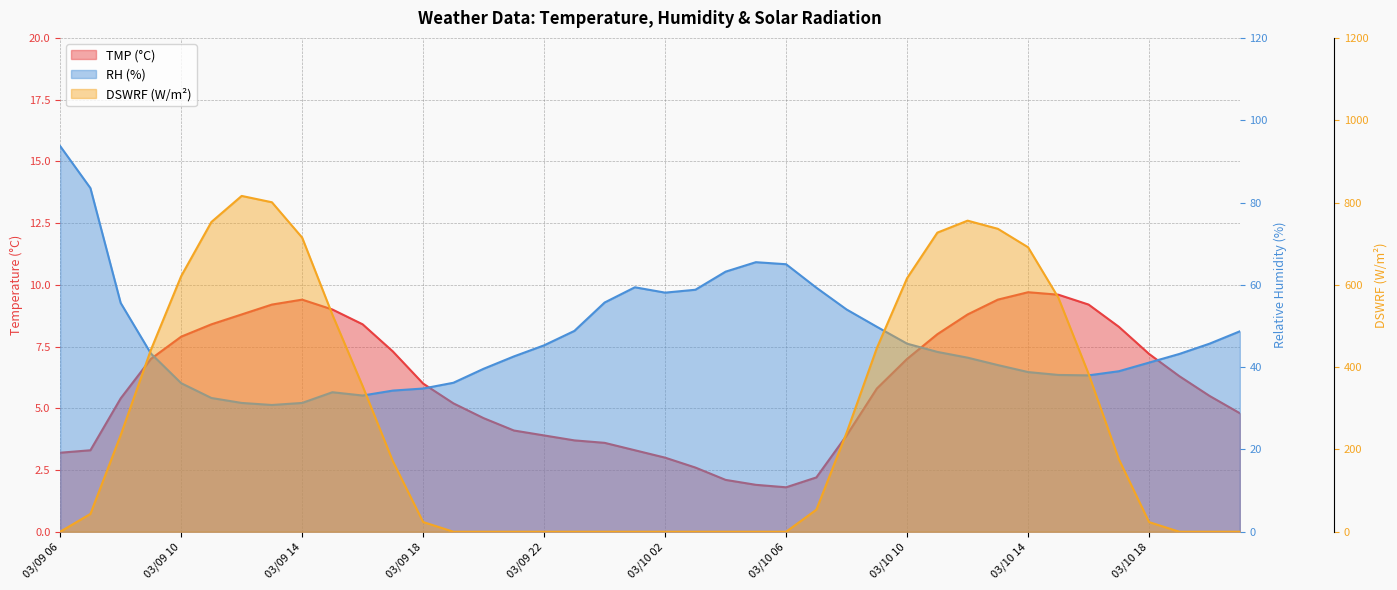

How many data points in TMP are less than 6?

20